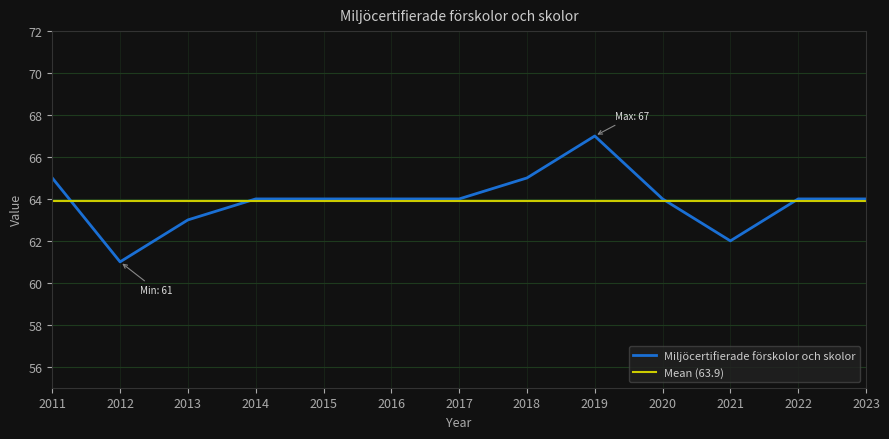

At which label is the value closest to 64?

2014